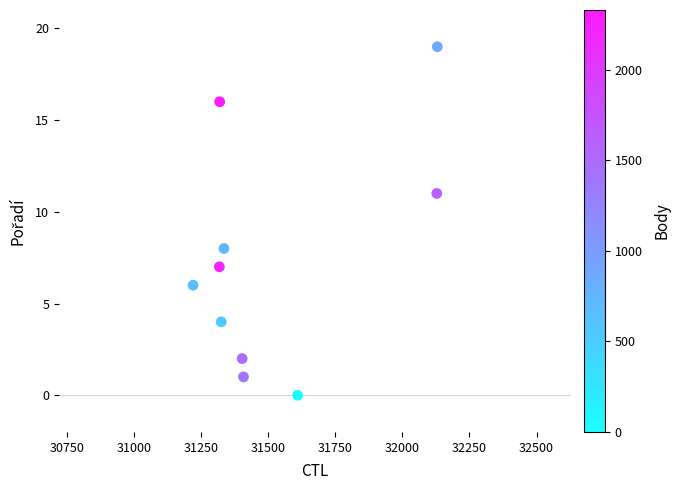

What Y value in the scatter plot is closest to 9?

8